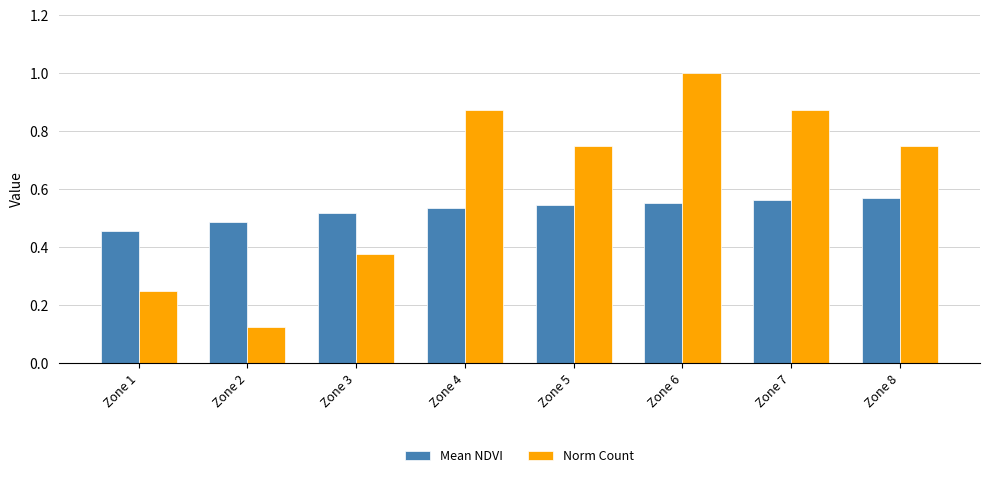

Which series changed the most between Zone 3 and Zone 7?

Norm Count